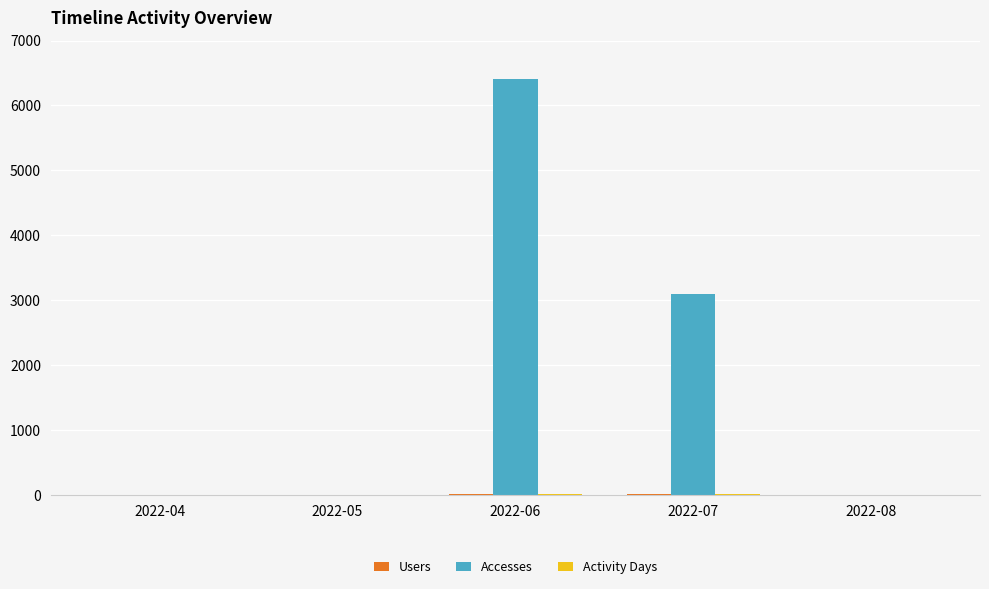

Count the number of data series in this chart.

3